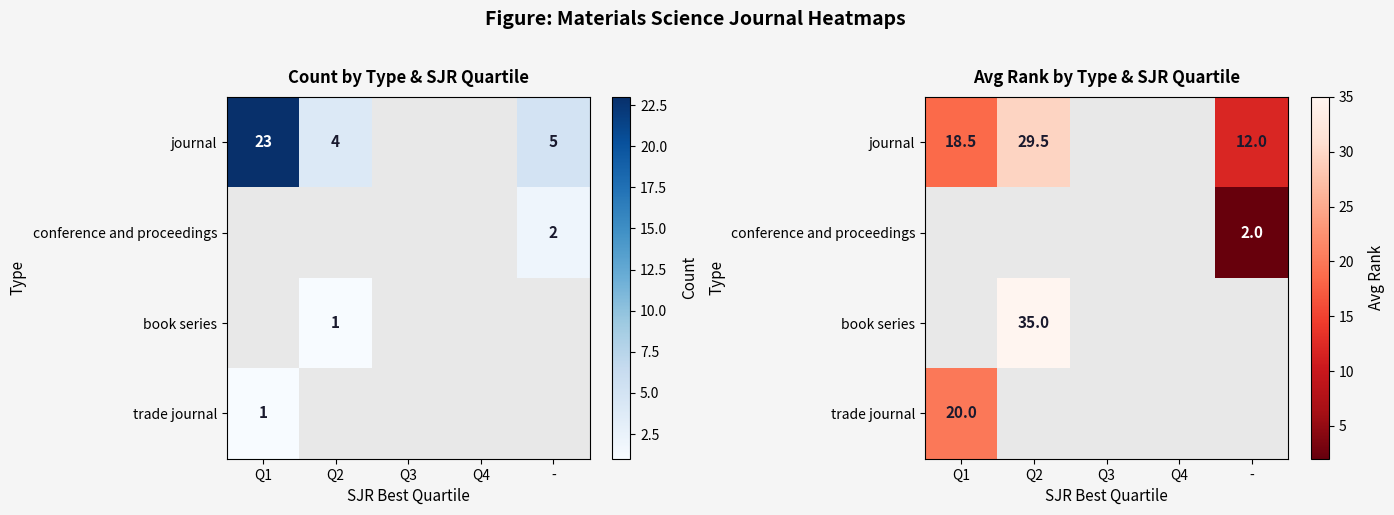

Is the value of book series at Q3 greater than the value of conference and proceedings at Q3?

No